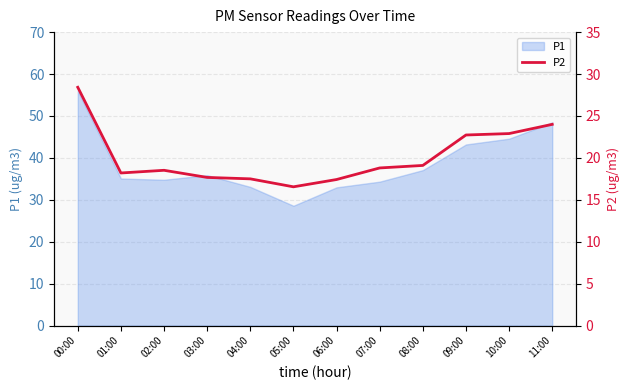

The value of P1 at 06:00 is 33.0. True or false?

True